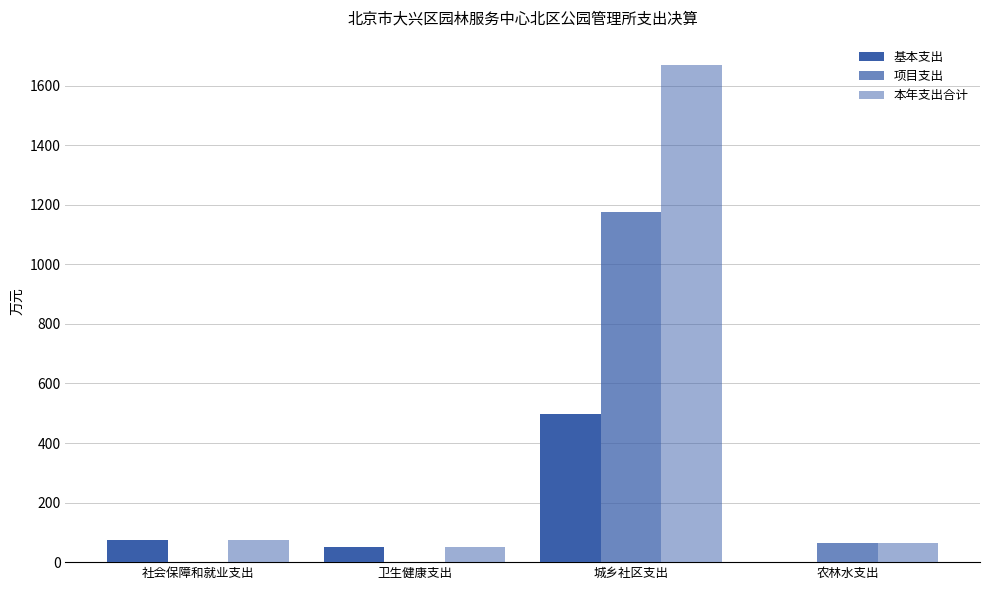

What is the difference between the 项目支出 values at 城乡社区支出 and 社会保障和就业支出?

1175.1